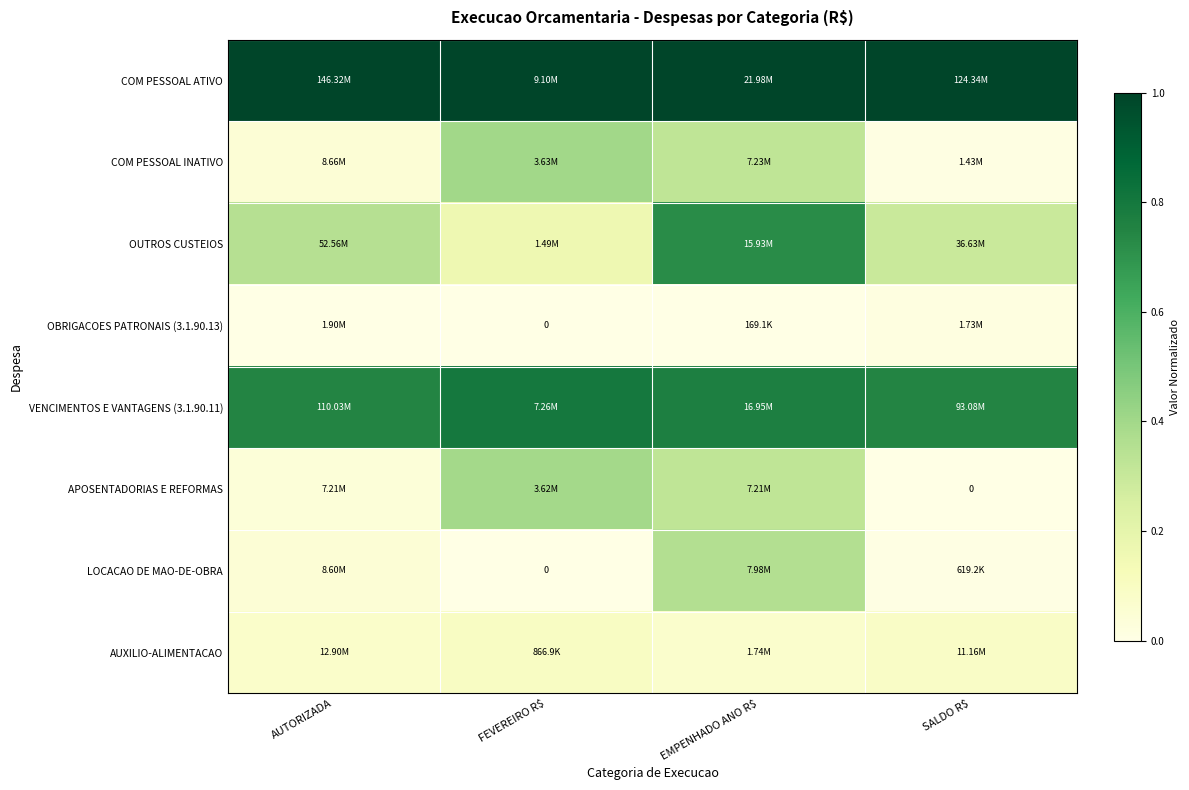

The value of OBRIGACOES PATRONAIS (3.1.90.13) at AUTORIZADA is -0.0. True or false?

False